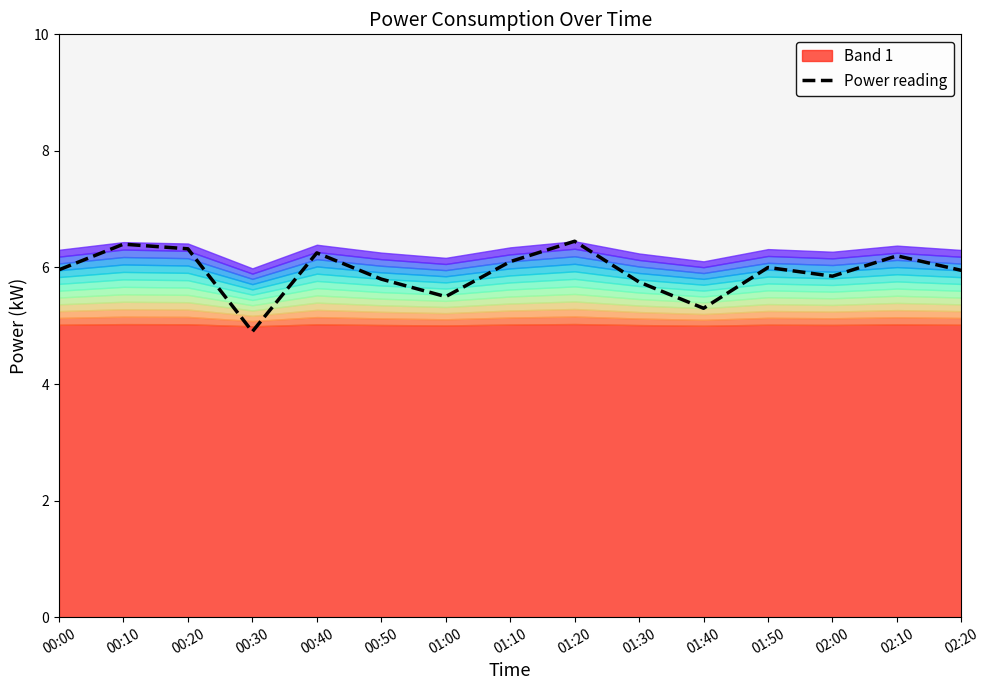

How many values are below 5?

1